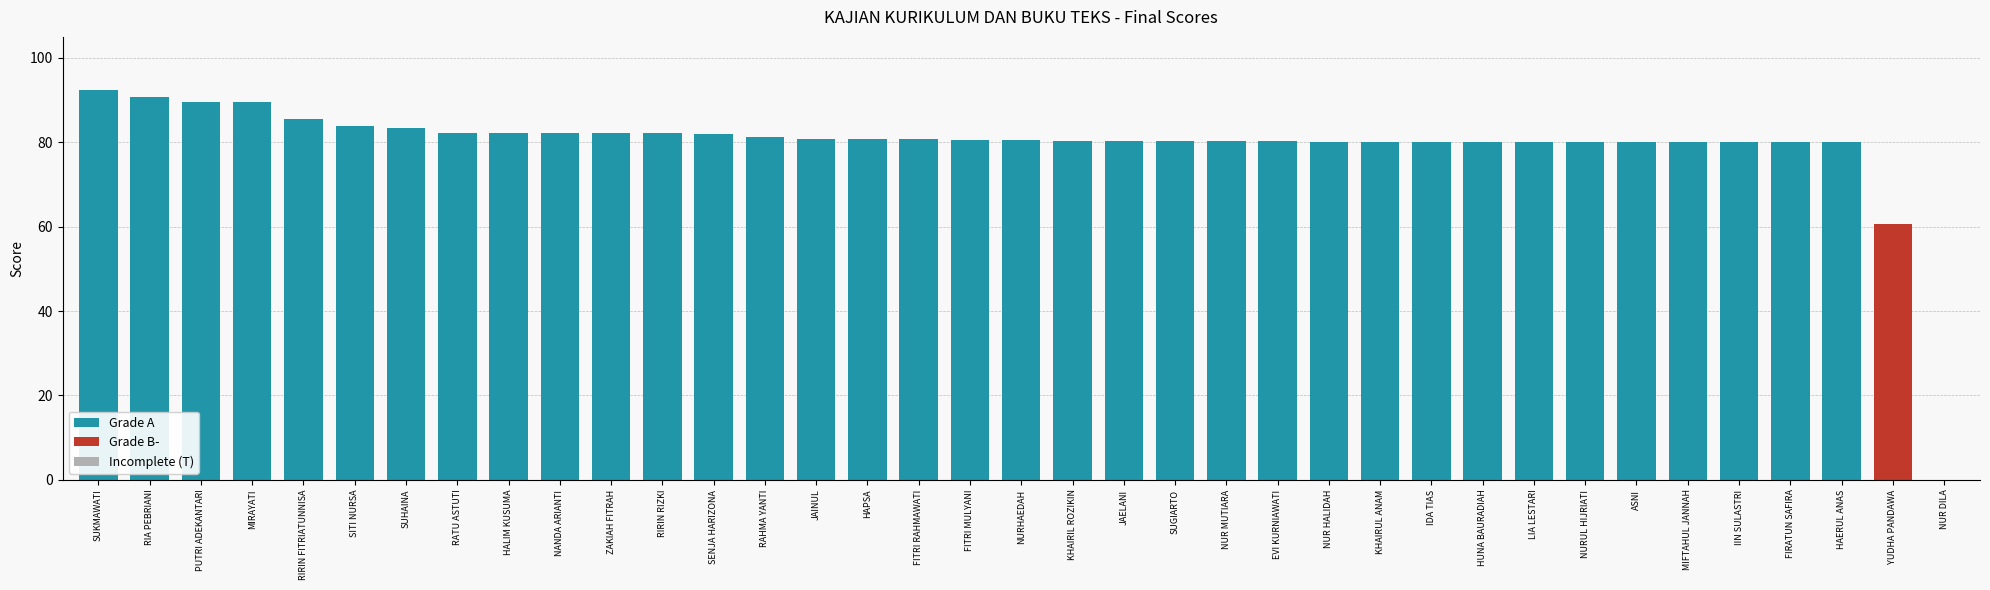

At which label is the value closest to 86?

RIRIN FITRIATUNNISA